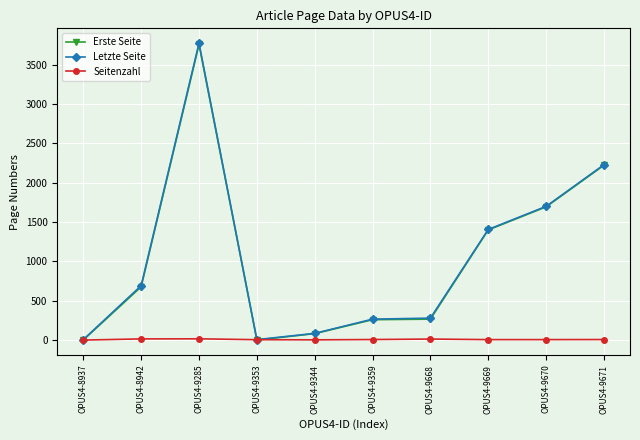

What is the spread (max minus min) of values at OPUS4-9353?

5